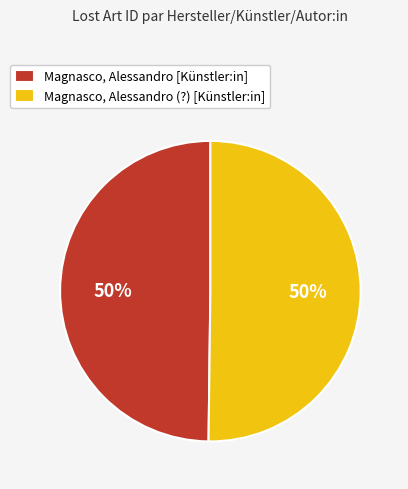

Approximately how many times larger is the value at Magnasco, Alessandro (?) [Künstler:in] compared to Magnasco, Alessandro [Künstler:in]?

1.0